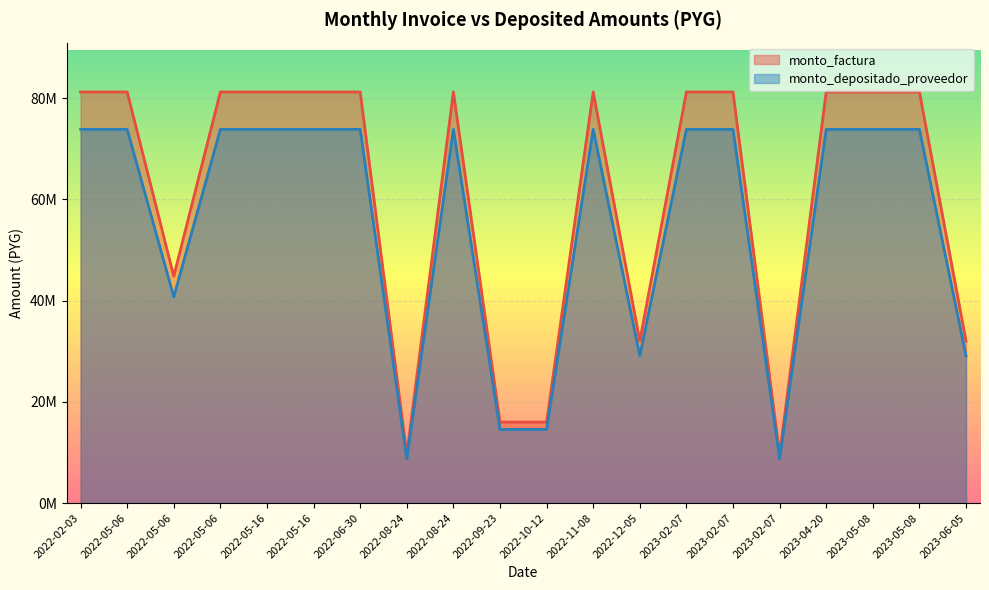

At which category is the sum across all series the highest?

2022-02-03